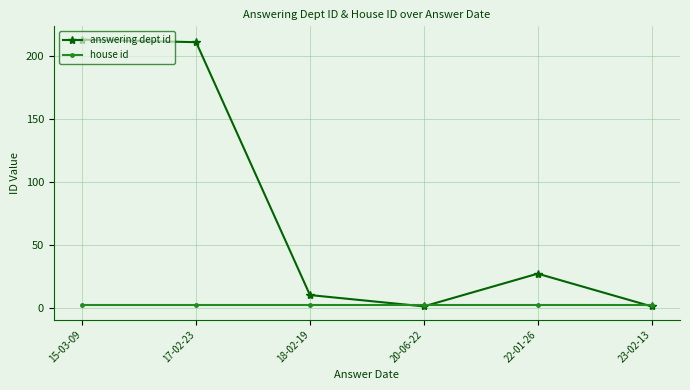

What is the label of the 3rd point from the right?

20-06-22